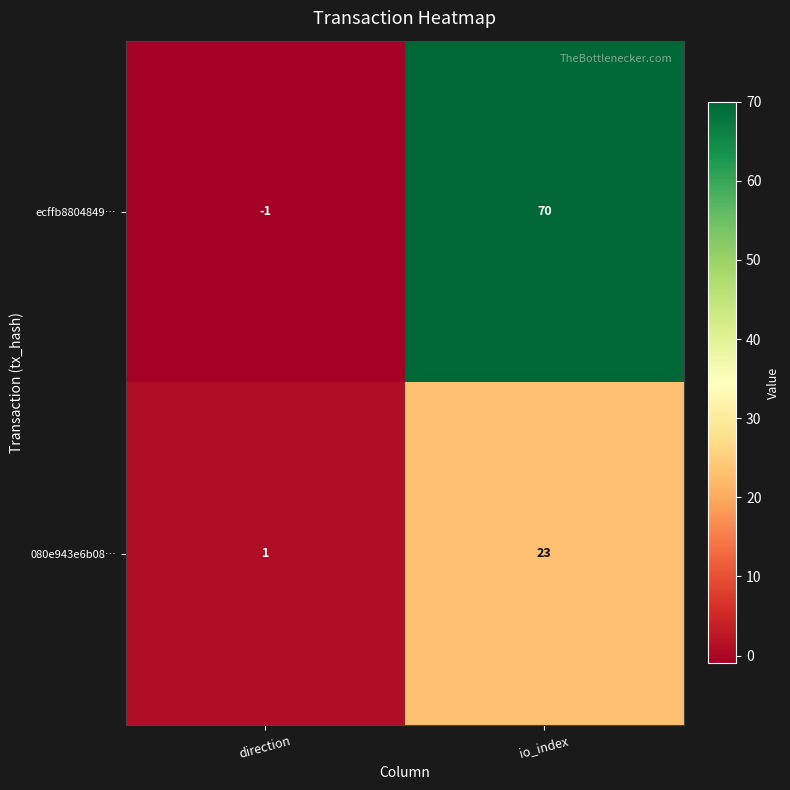

List the series in order of their peak value, lowest first.

080e943e6b08…, ecffb8804849…